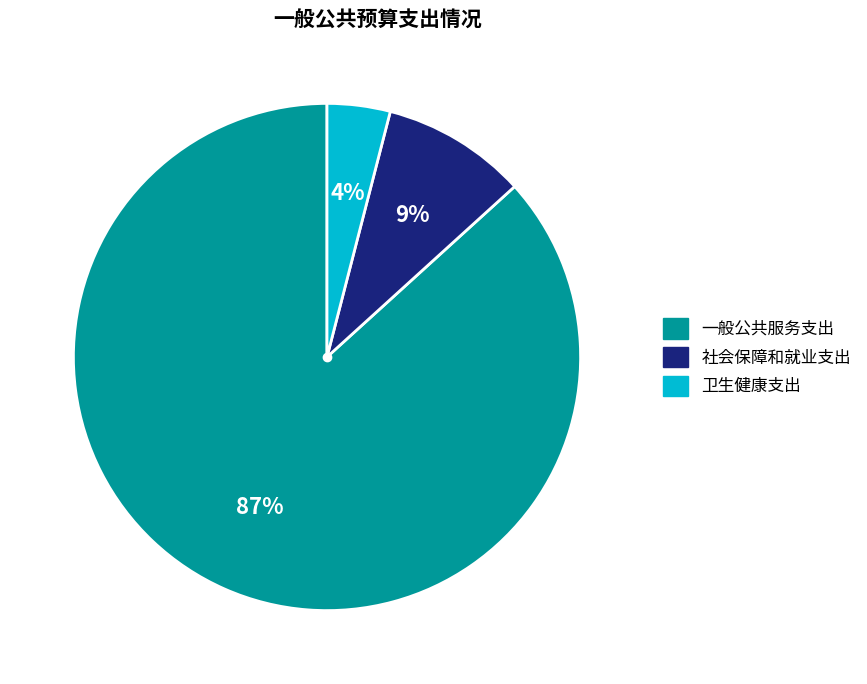

What percentage is the 一般公共服务支出 slice, to the nearest percent?

87%